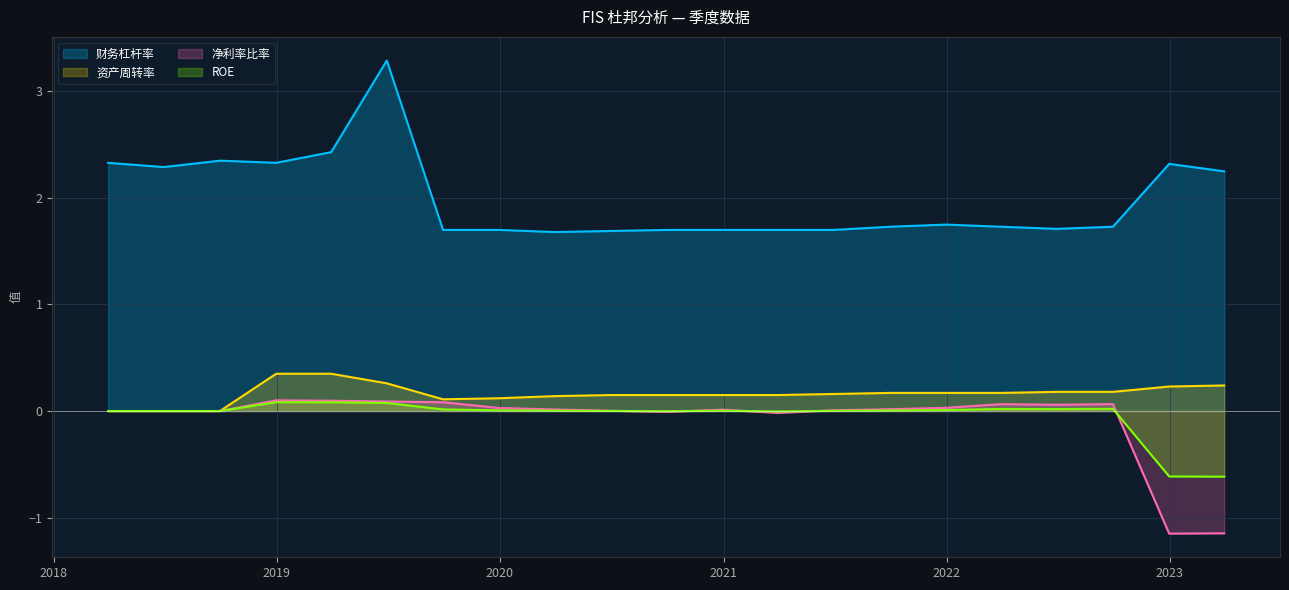

Rank the series at 2021-03-31 from lowest to highest value.

净利率比率, ROE, 资产周转率, 财务杠杆率